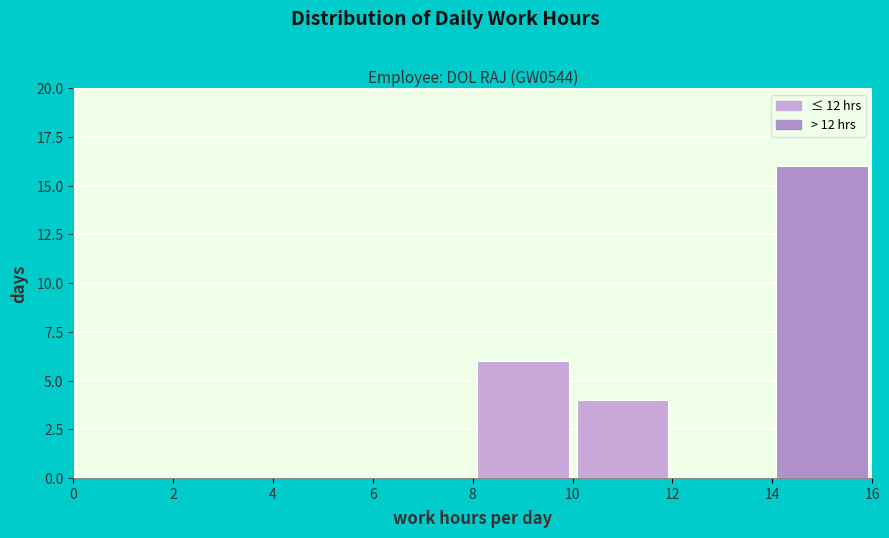

What is the height of the bar covering 14 to 16 on the x-axis? The values are not printed on the chart, so give them approximately, as read against the axis.

16